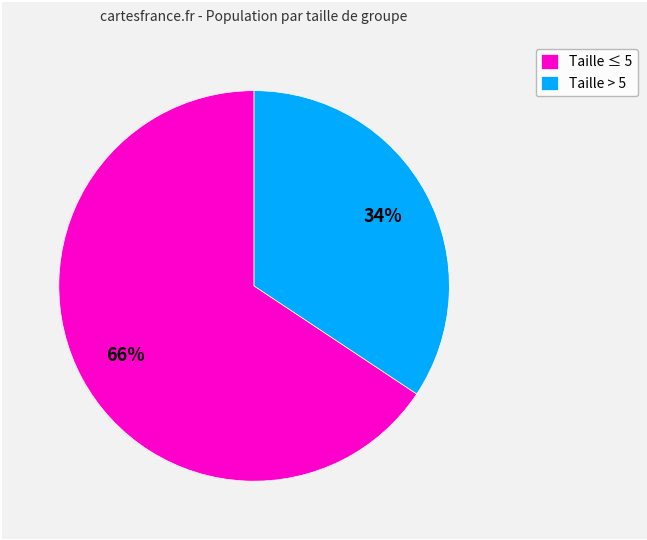

Which slice is the smallest?

Taille > 5